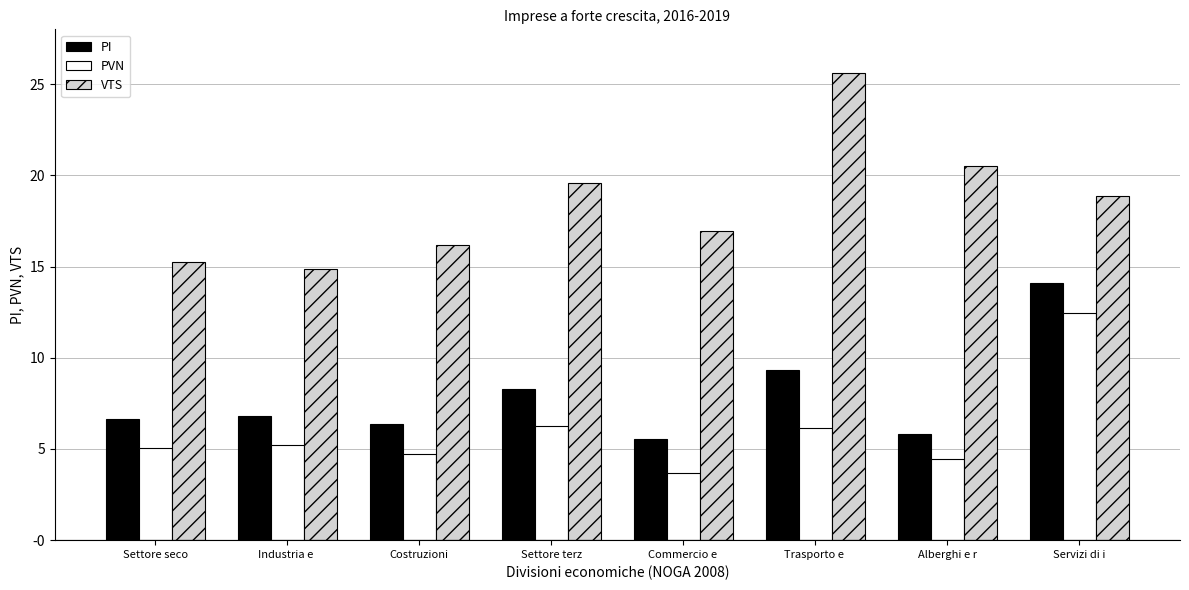

Does the chart contain any negative values?

Yes